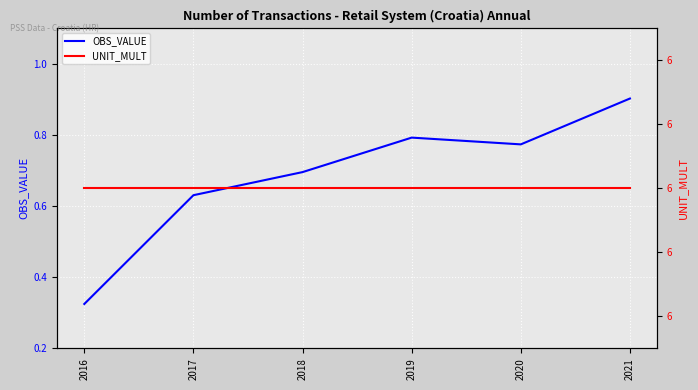

List the series in order of their peak value, highest first.

UNIT_MULT, OBS_VALUE